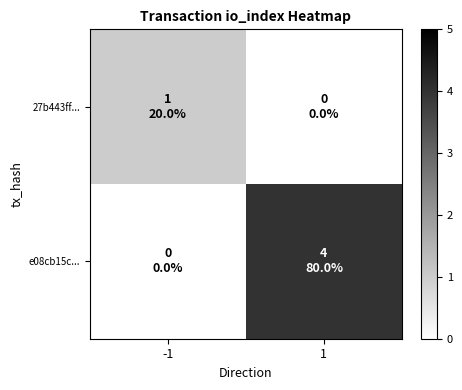

What is the difference between the highest and lowest values at -1?

1